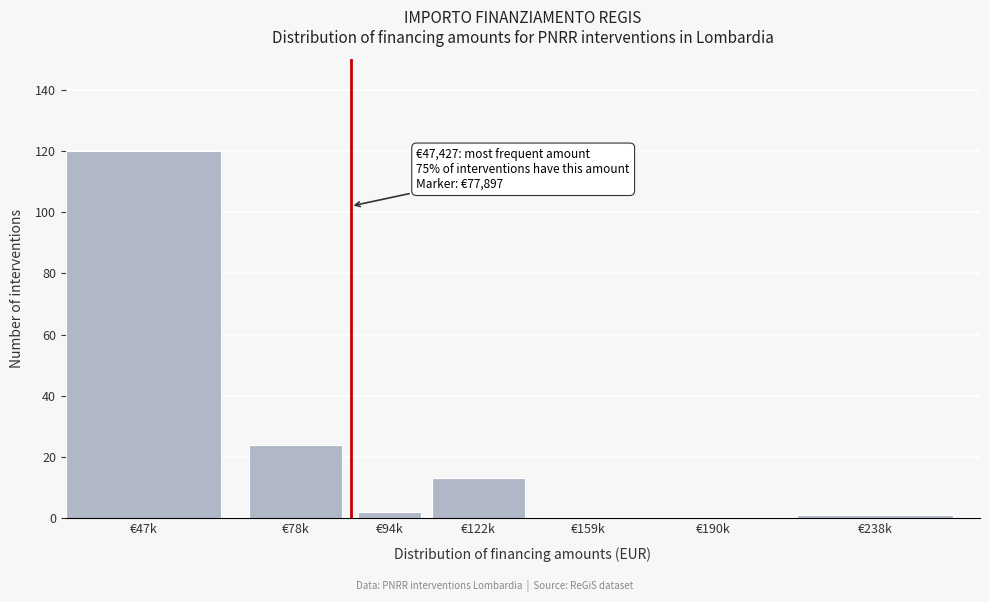

Reading left to right, extract all data points from this chart.

€47k=120	€78k=24	€94k=2	€122k=13	€159k=0	€190k=0	€238k=1